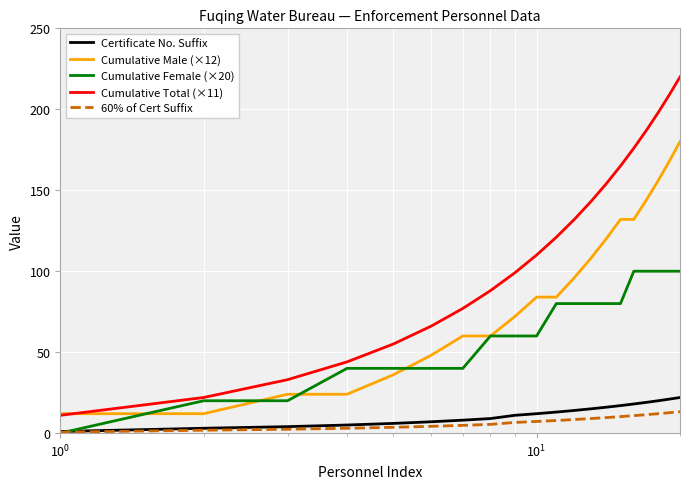

What is the sum of all Certificate No. Suffix values?

241.0